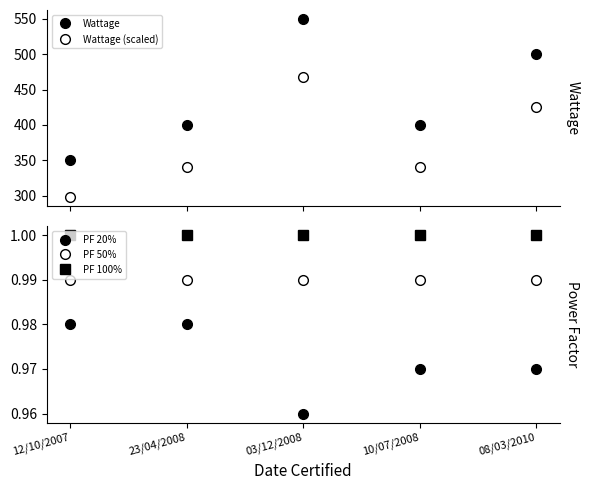

What is the total value across all series at 23/04/2008?

743.0